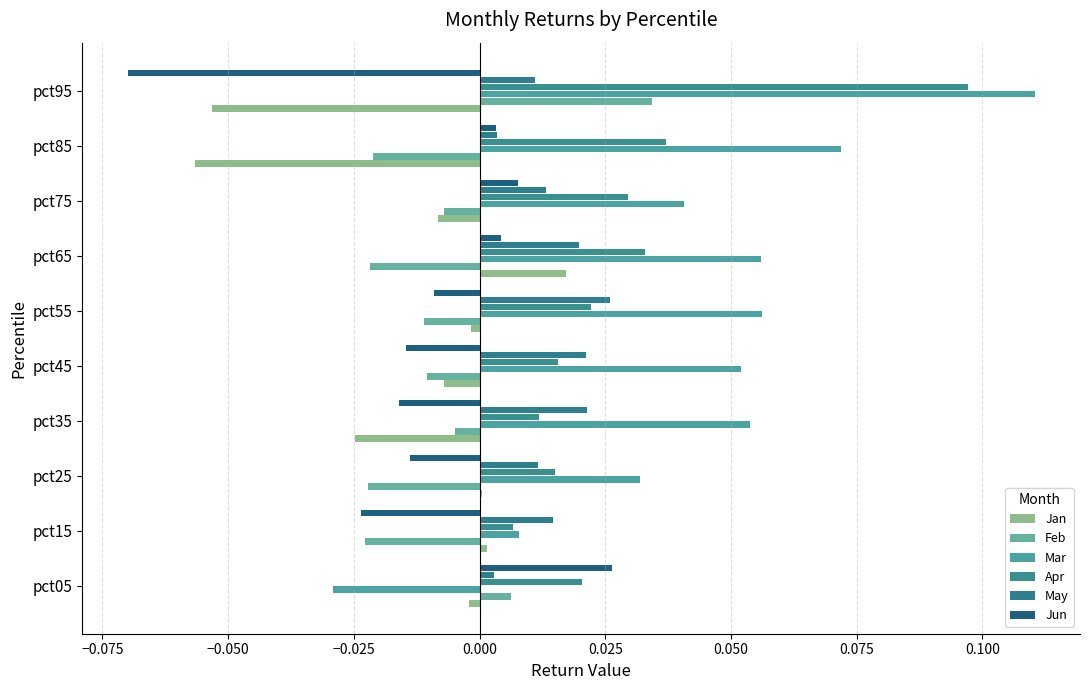

Which category has the highest value across all series?

pct95